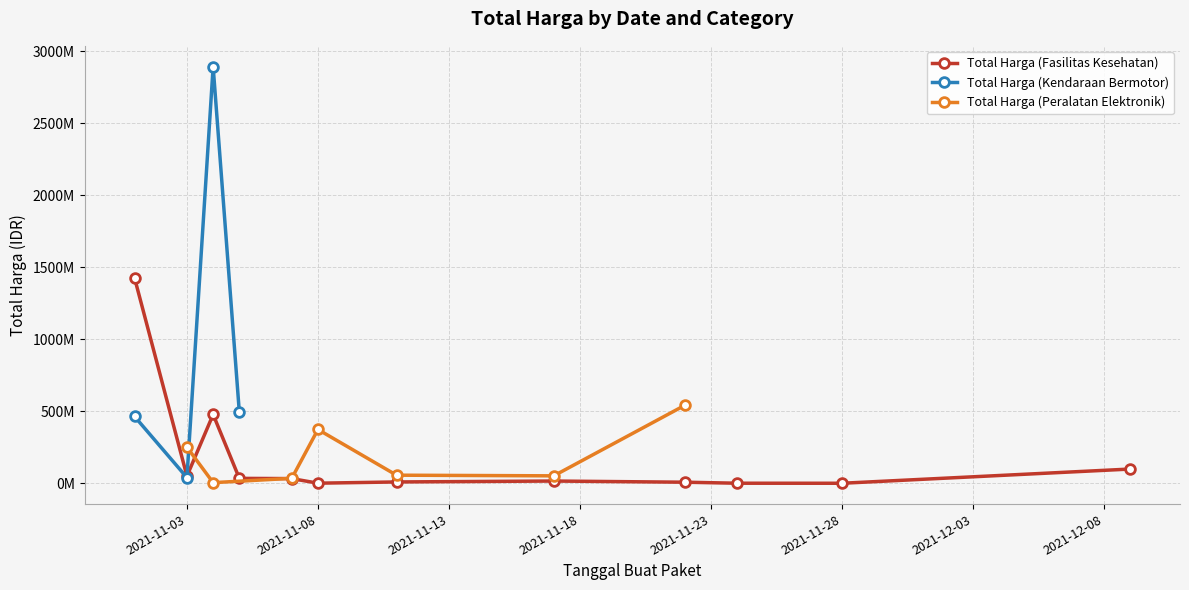

What is the maximum value for Total Harga (Peralatan Elektronik)?

541071000